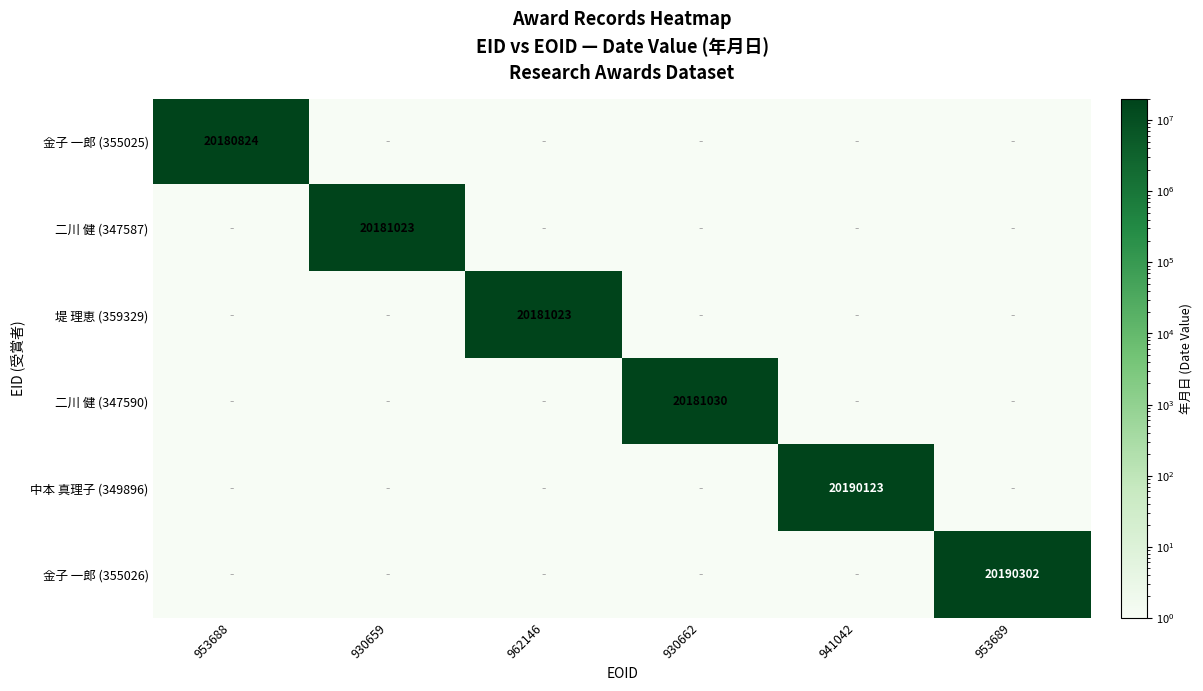

The 二川 健 (347587) series shows 20181023 at 930659. True or false?

True